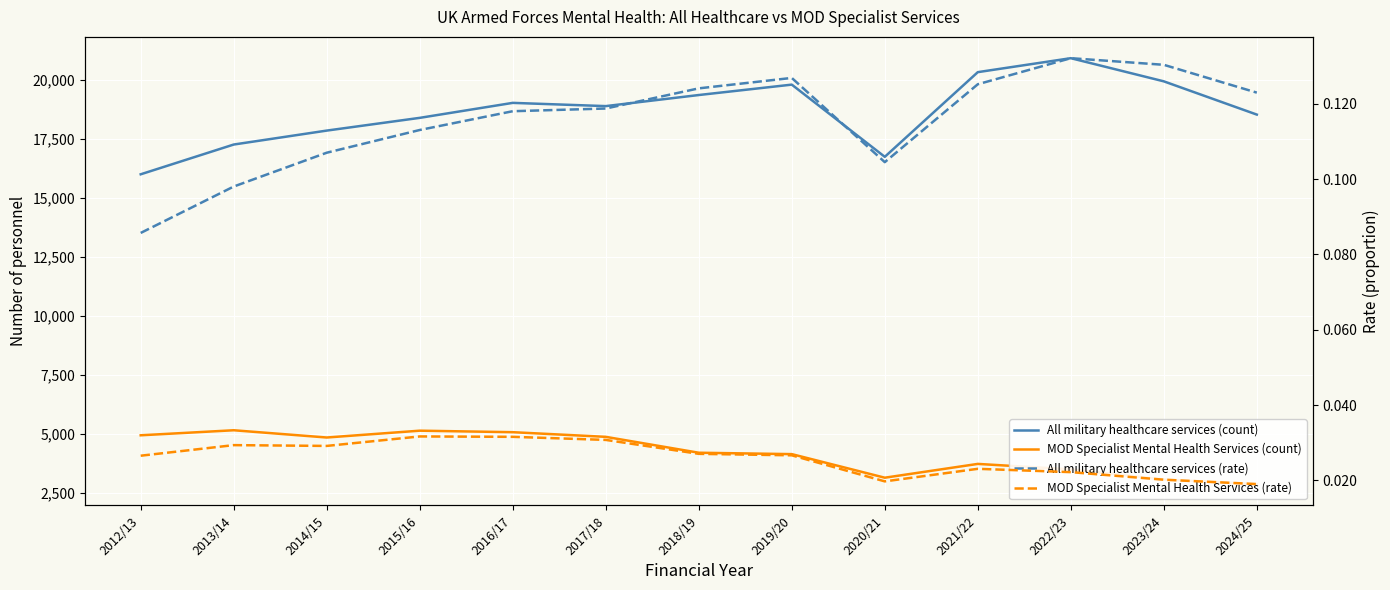

At which category does All military healthcare services (count) reach its first local valley?

2017/18